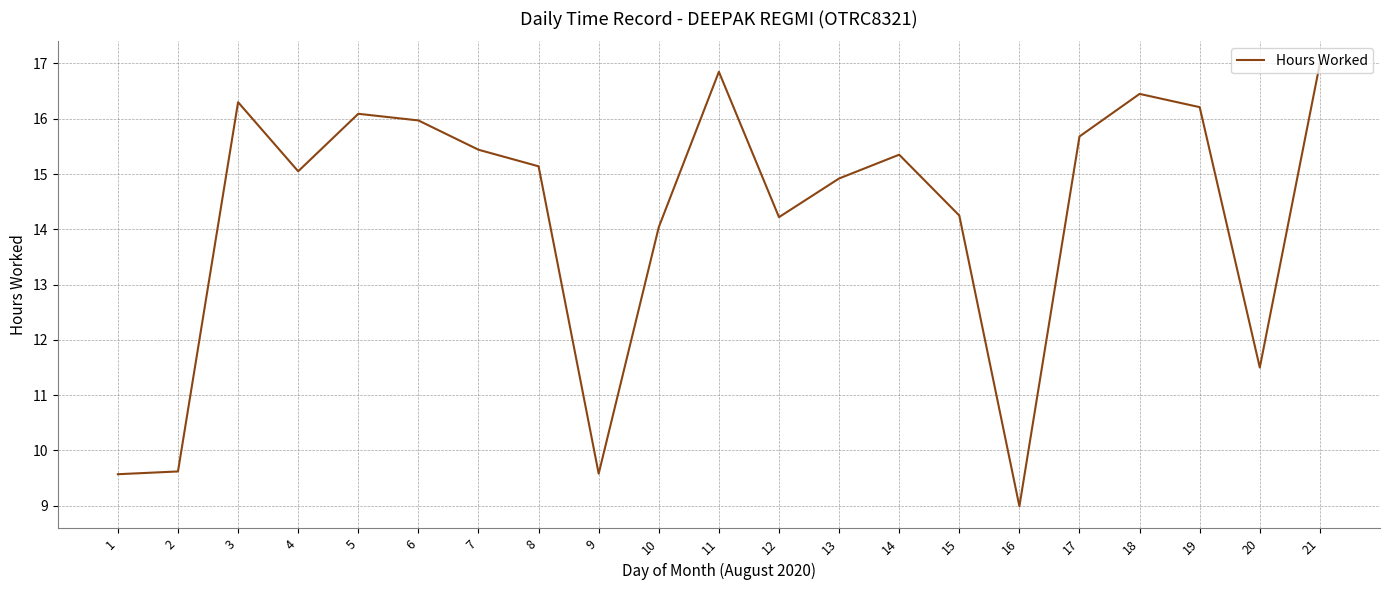

True or false: there are more than 2 points higher than both neighbors.

True